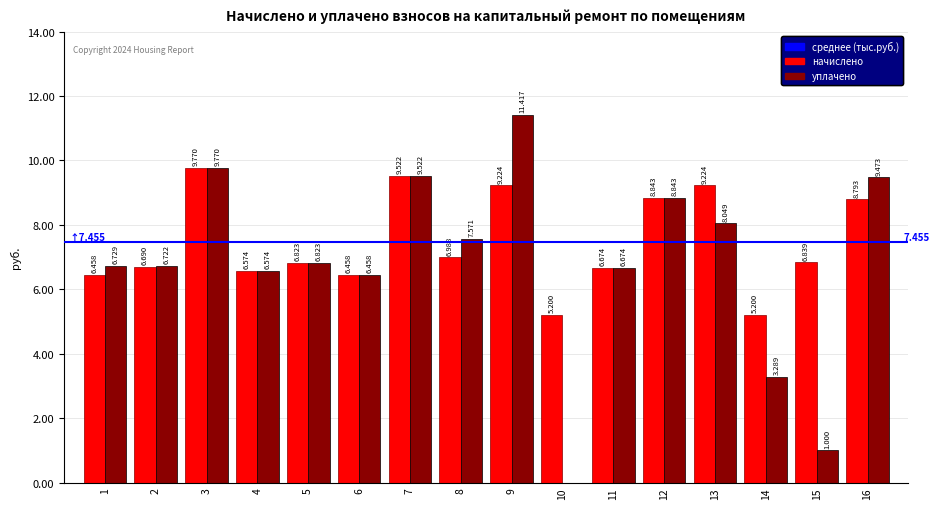

Does the chart contain stacked bars?

No